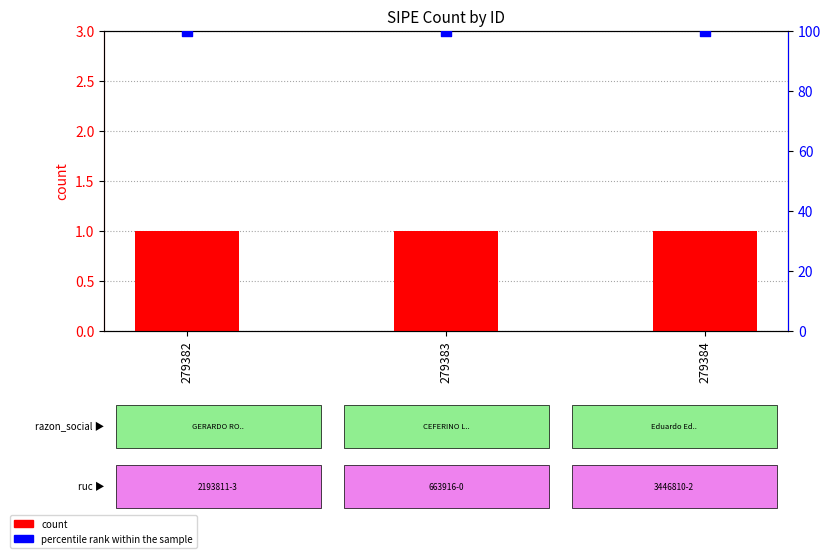

Which series has the widest spread of Y values?

count